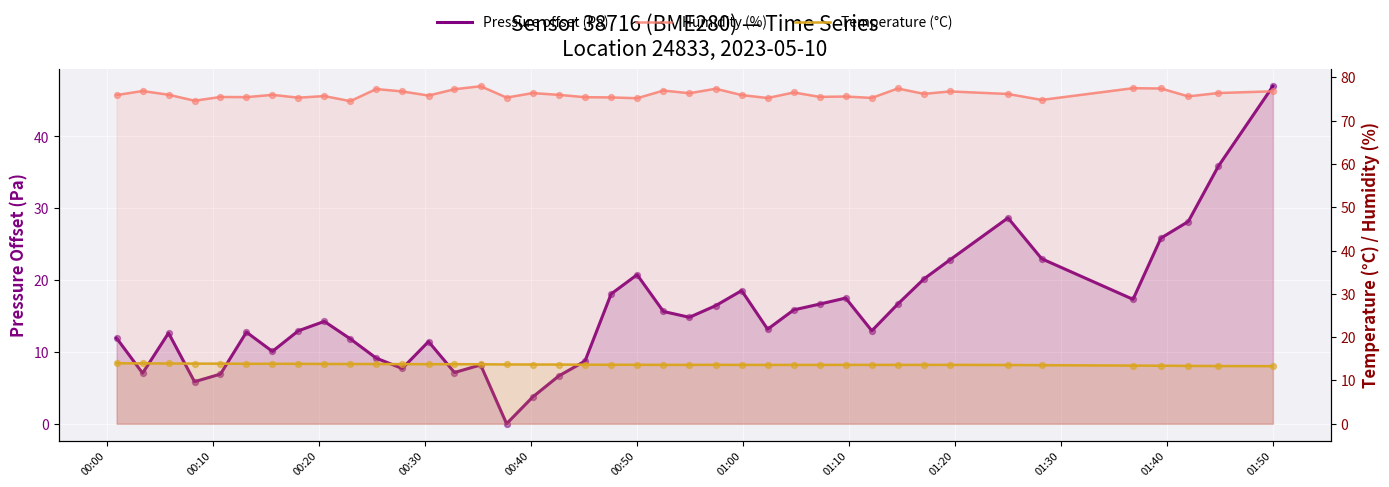

Which series has the largest total across all categories?

Humidity (%)